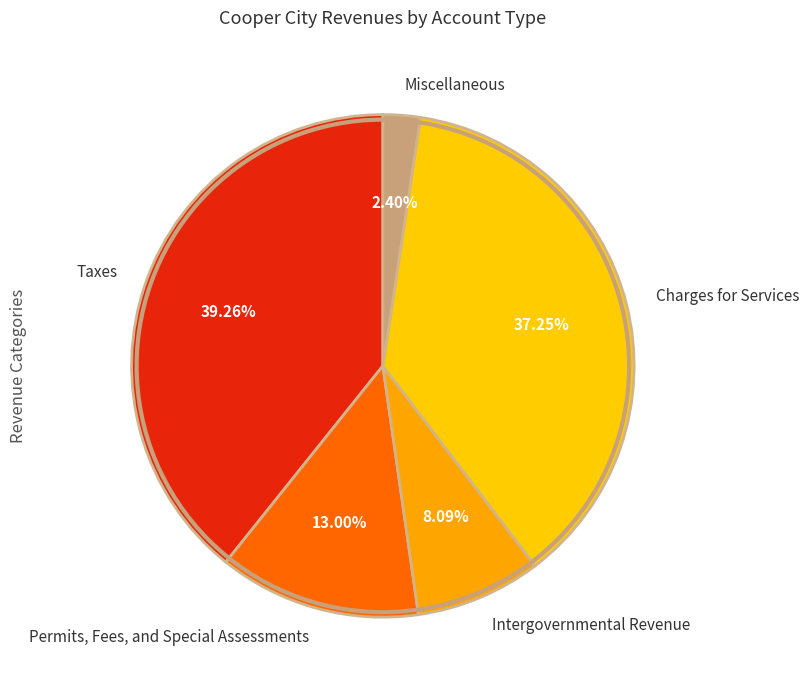

Is it true that Permits, Fees, and Special Assessments is 21% of the pie?

False